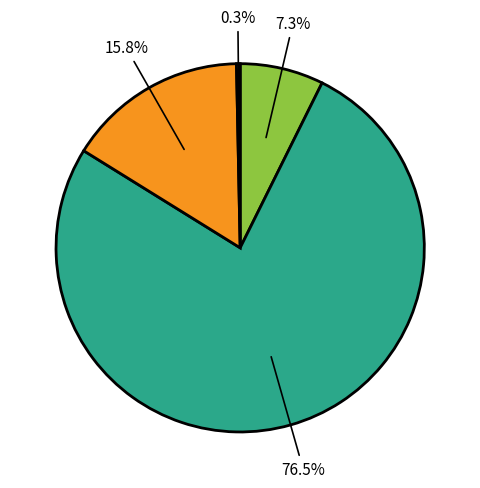

How many slices are in this pie chart?

4